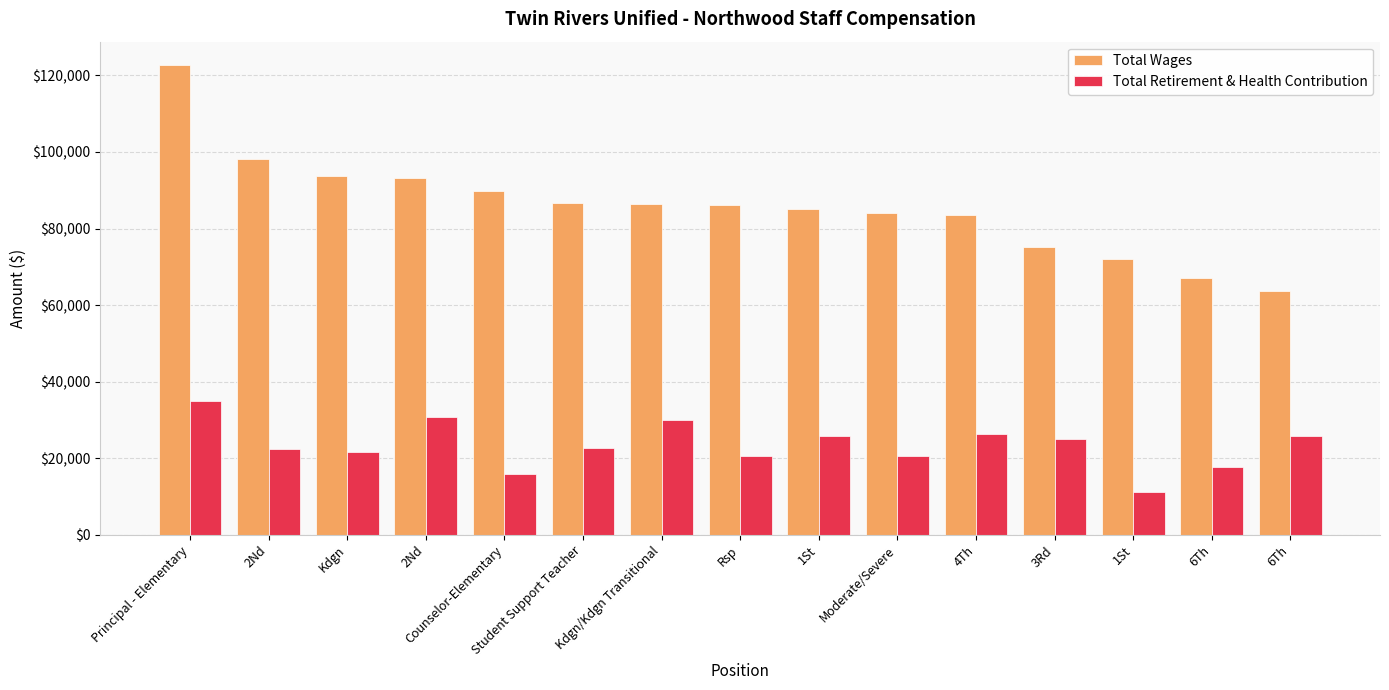

Is the value of Total Wages at 2Nd greater than the value of Total Retirement & Health Contribution at Student Support Teacher?

Yes